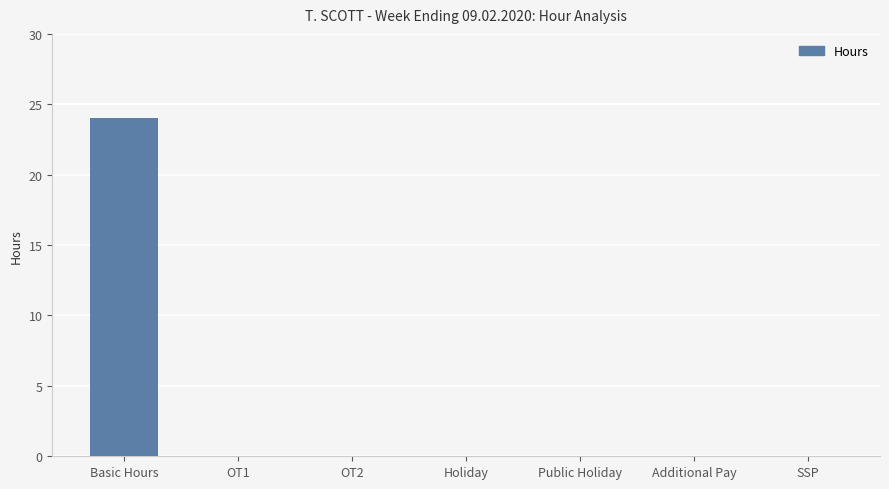

What is the maximum value shown in the chart?

24